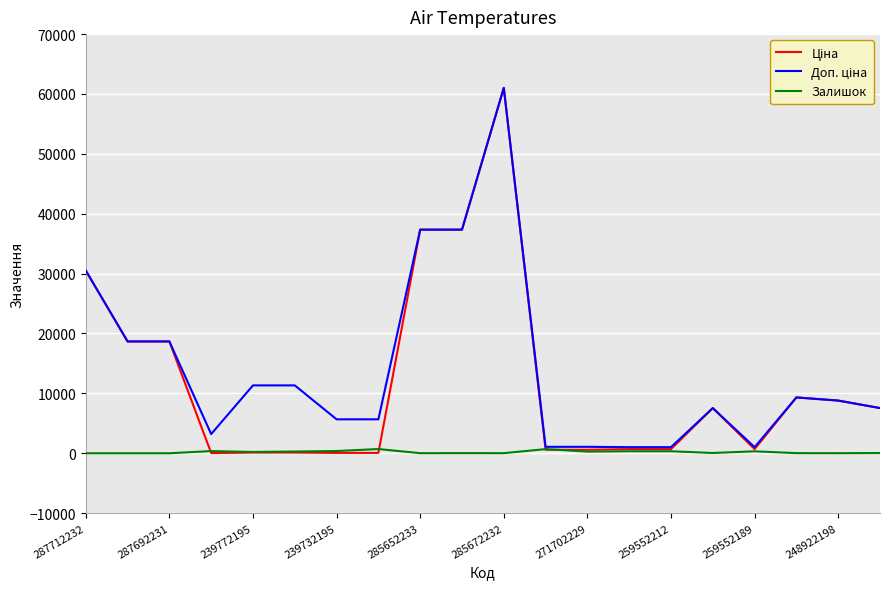

At which category is the sum across all series the highest?

285672232